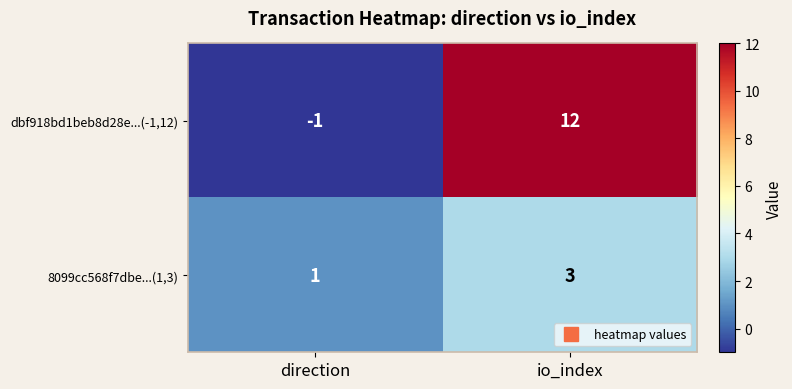

True or false: dbf918bd1beb8d28e...(-1,12) has a value of 16 at io_index.

False